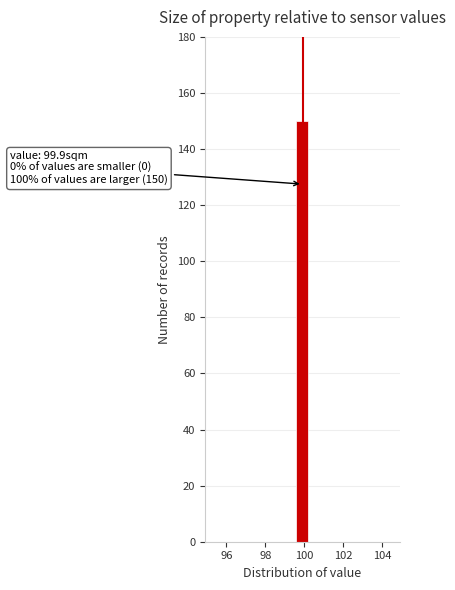

Around what value on the x-axis is the tallest bar? Give the approximate position of its centre, as read against the axis.

99.8